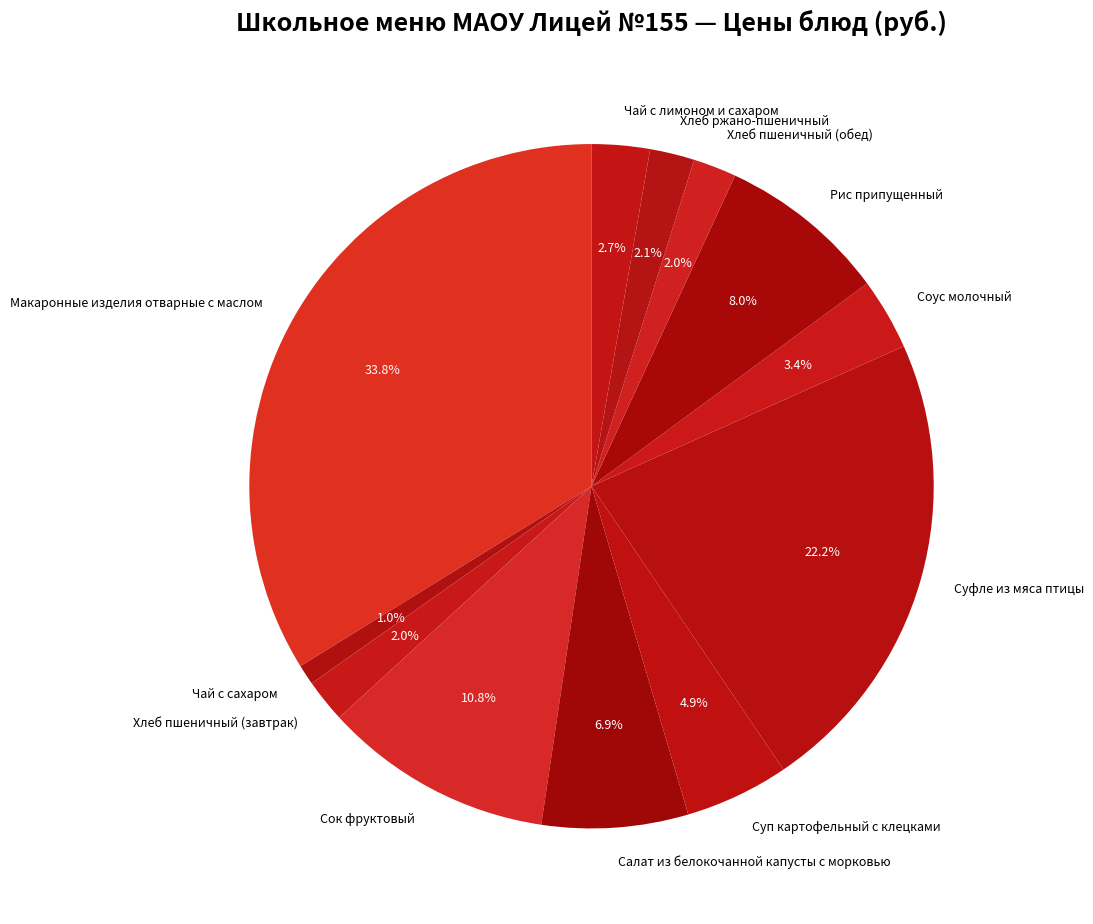

Which has a higher value, Хлеб пшеничный (завтрак) or Соус молочный?

Соус молочный